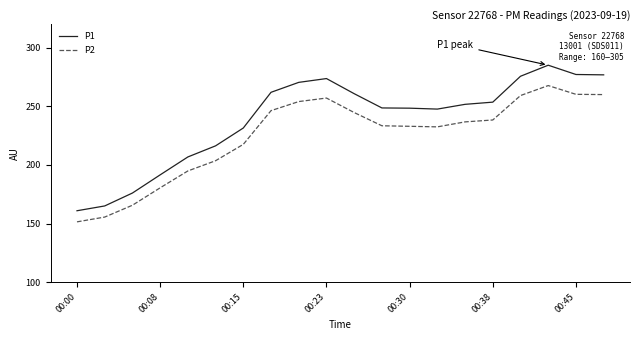

Which series has the largest total across all categories?

P1